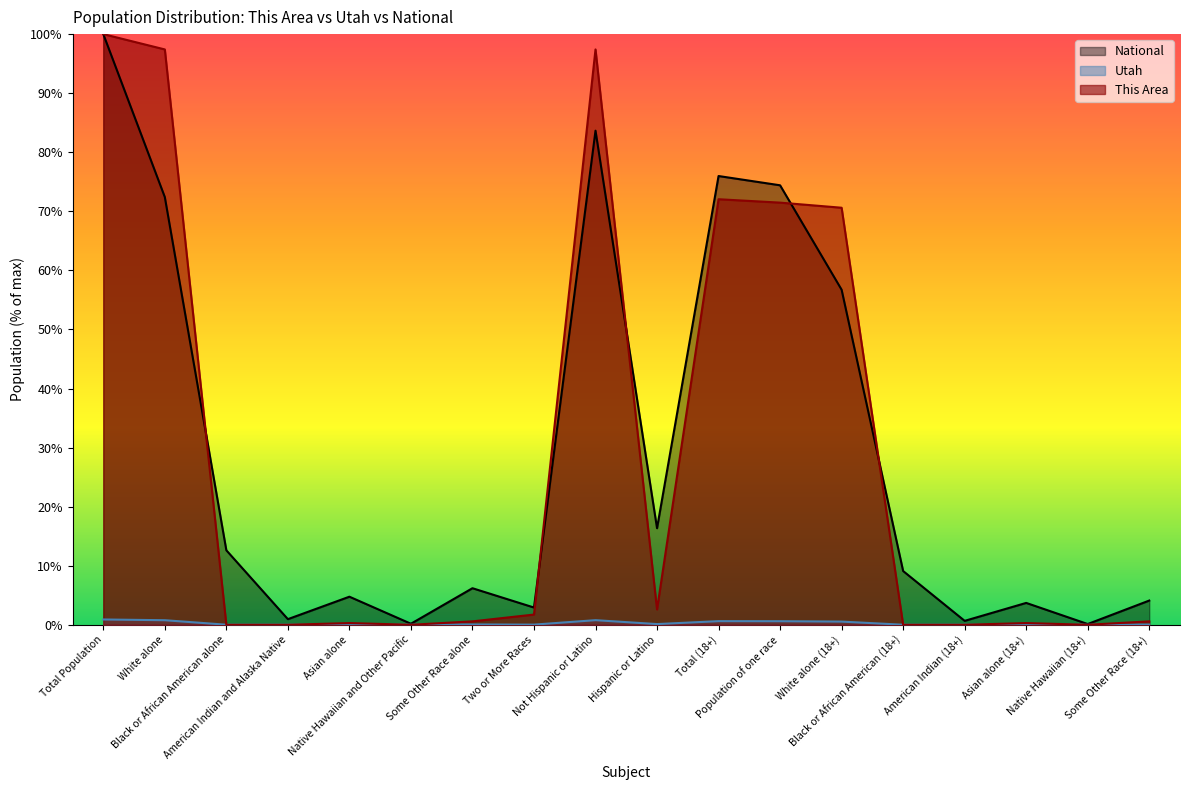

How many times do This Area and National cross each other?

5